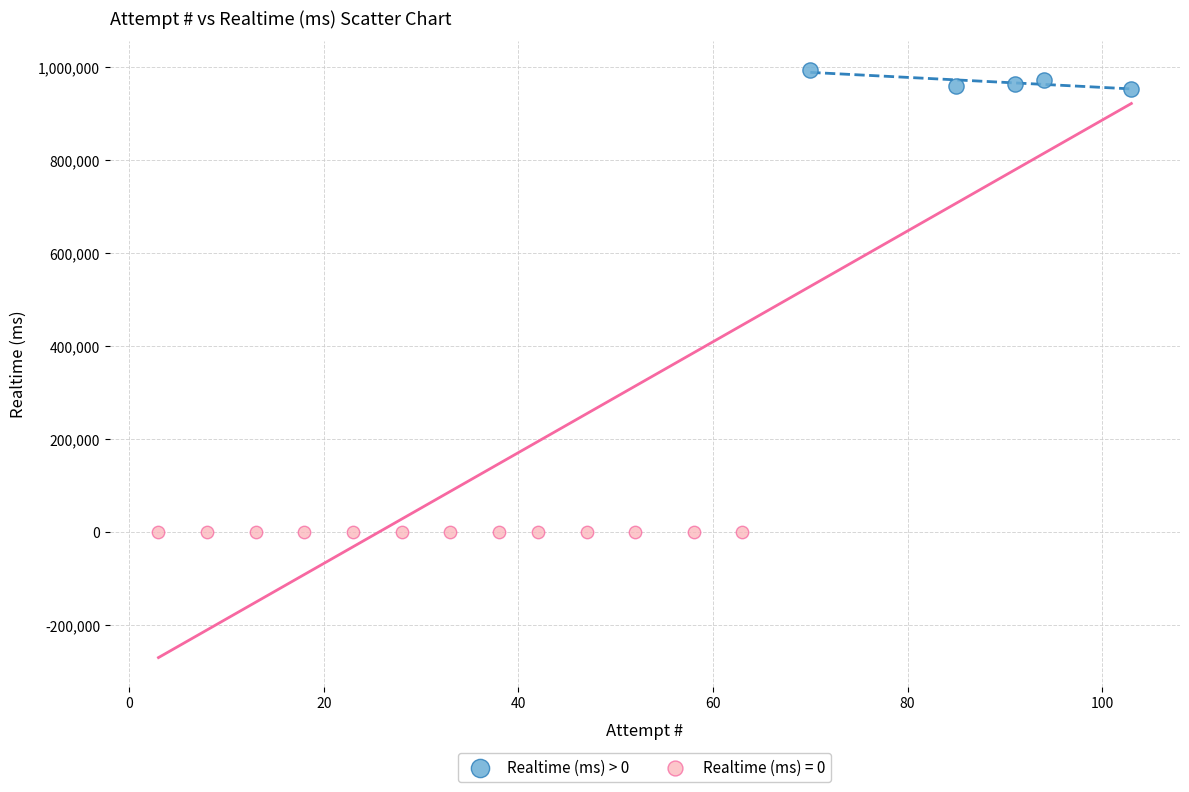

Which series reaches the minimum Y coordinate?

Realtime (ms) = 0